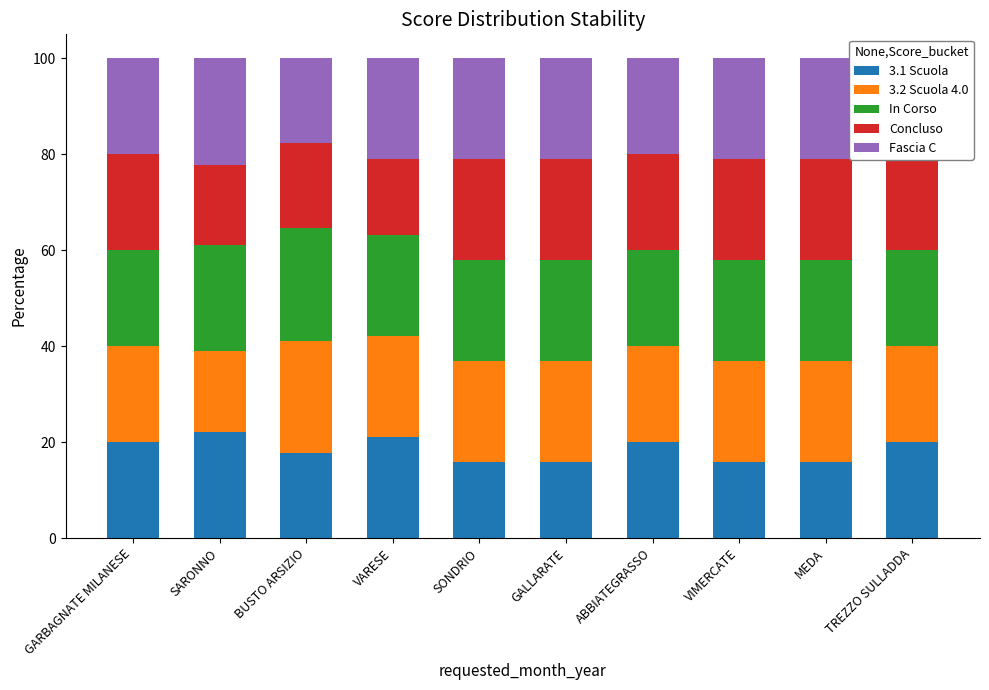

What is the lowest value of the 3.1 Scuola series?

15.8